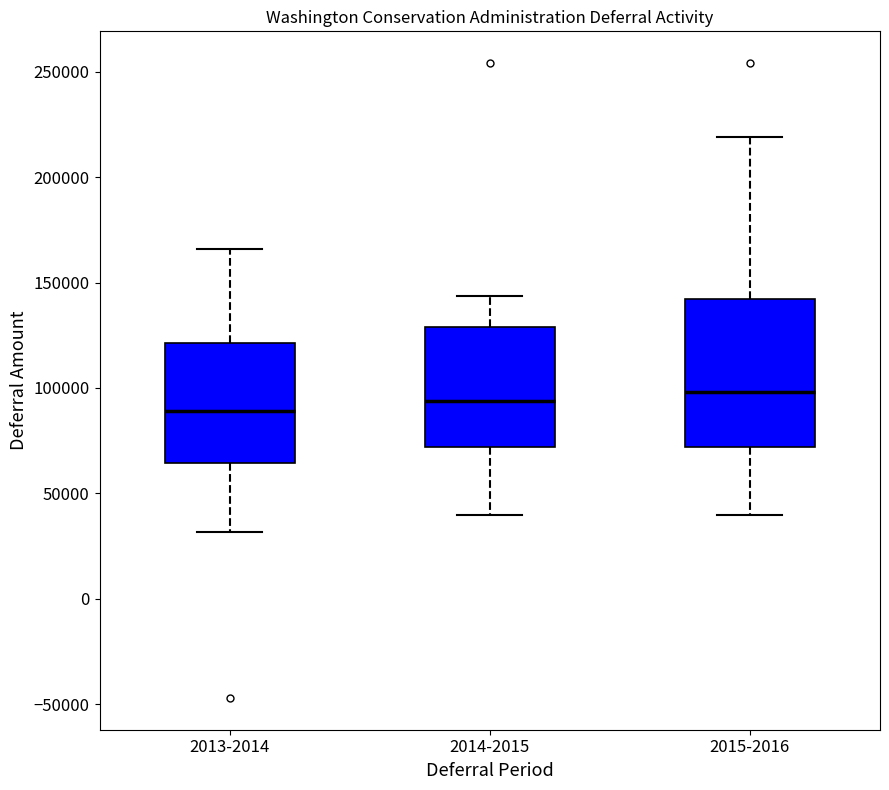

Reading left to right, transcribe this box plot: for each box, give where its median line is, the range the box spans, and where its two whiskers end, as read against the y-axis. The values are not printed on the chart, so give them approximately, as read against the axis.

2013-2014: median 90000, box 65000 to 120000, whiskers 30000 to 165000
2014-2015: median 95000, box 70000 to 130000, whiskers 40000 to 145000
2015-2016: median 100000, box 70000 to 140000, whiskers 40000 to 220000